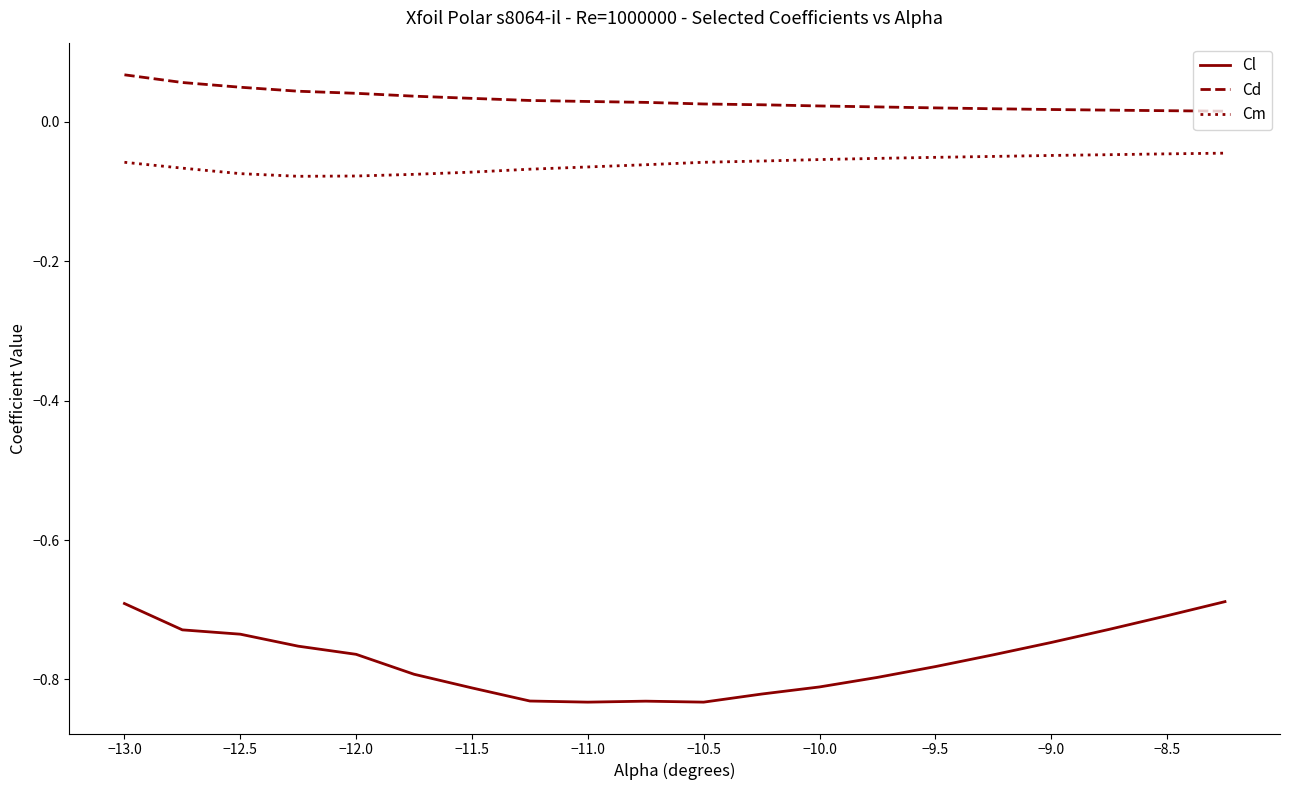

True or false: Cm and Cl intersect in this chart.

False